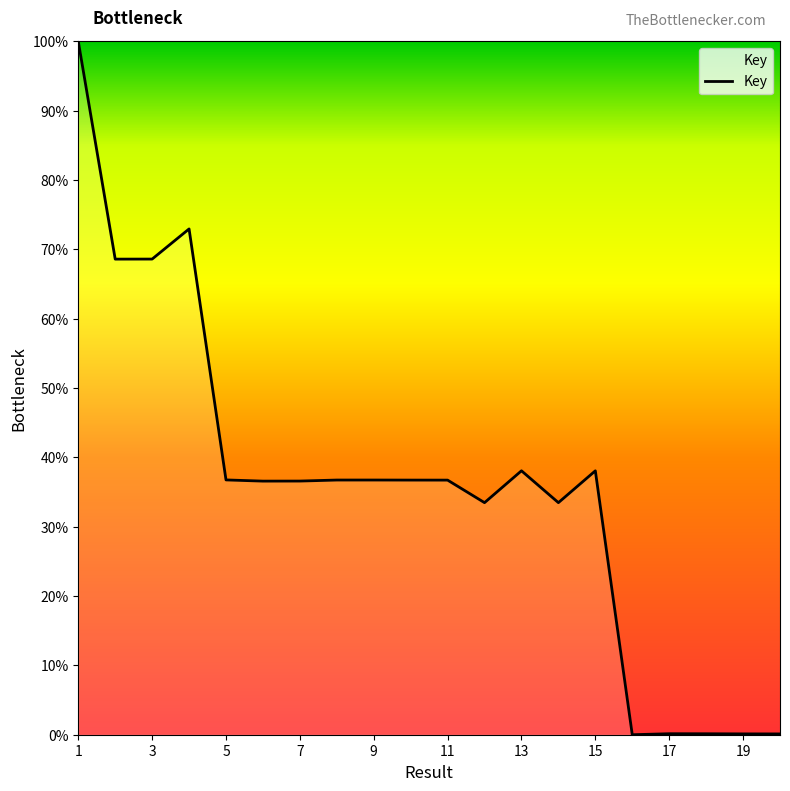

What is the maximum value shown in the chart?

100.0